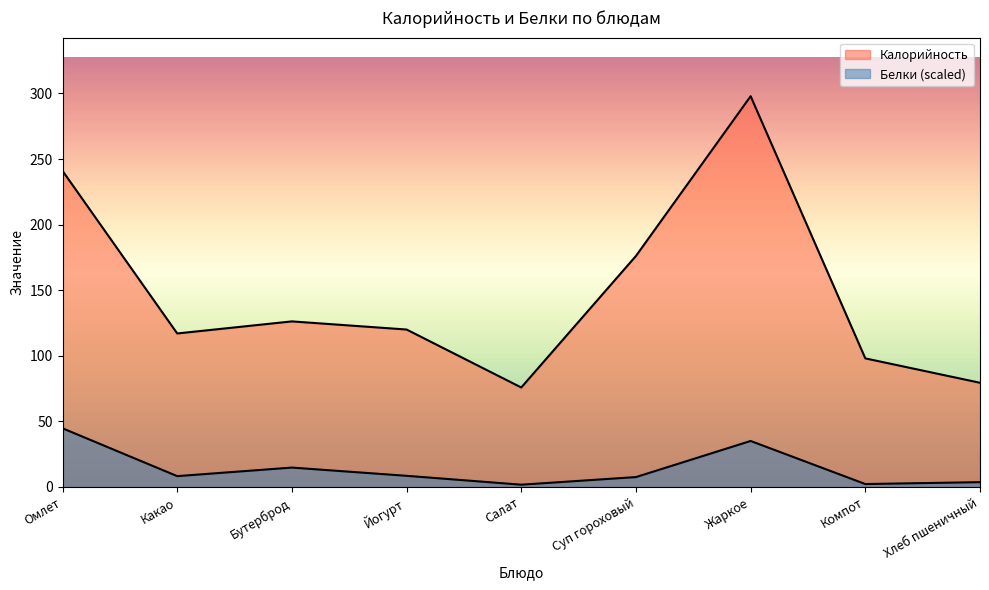

True or false: Белки and Калорийность cross at least once.

False